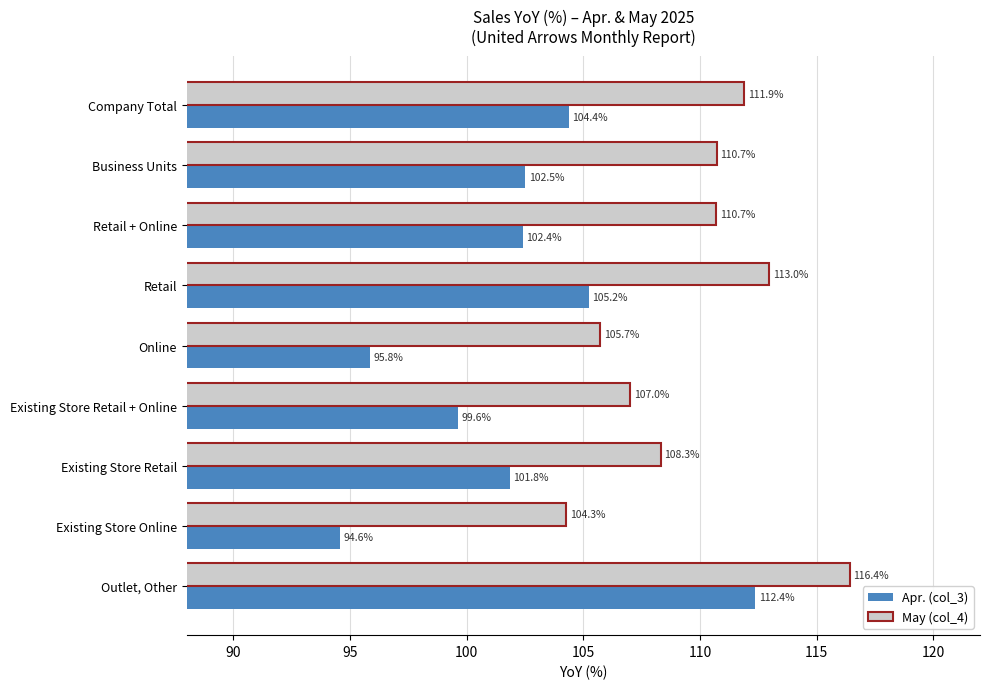

What is the highest value of the Apr. (col_3) series?

112.4